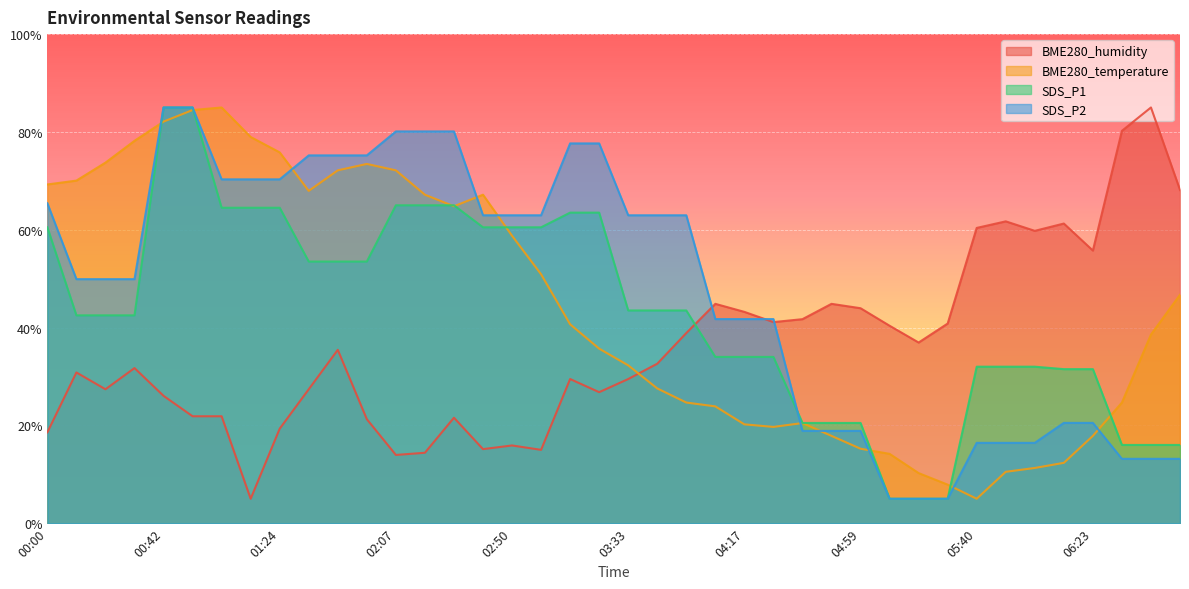

At 06:02, list the series in order from smallest to largest.

BME280_temperature, SDS_P2, SDS_P1, BME280_humidity